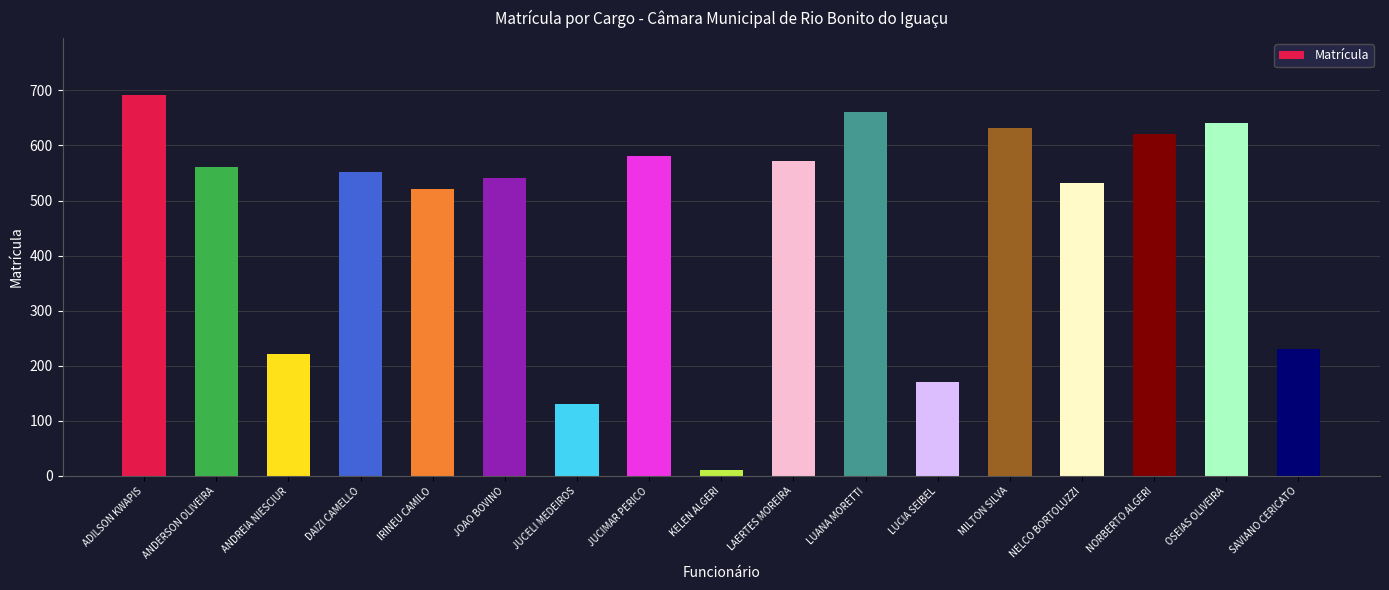

Reading left to right, transcribe all the data shown in this chart.

691	561	221	551	521	541	131	581	11	571	661	171	631	531	621	641	231